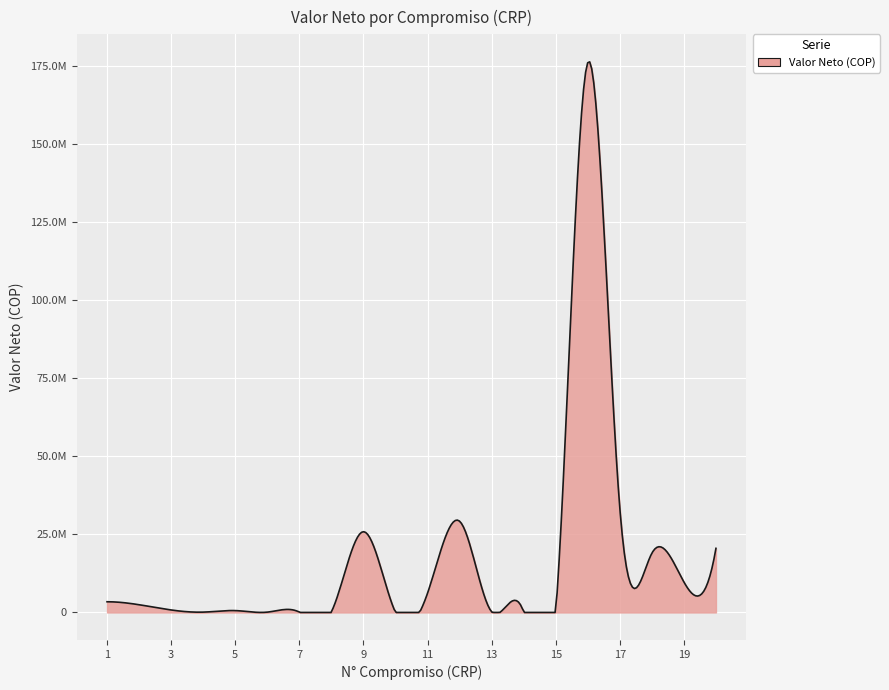

Reading left to right, transcribe all the data shown in this chart.

1=3420500	2=2469200	3=790200	4=103200	5=592700	6=98900	7=98900	8=197700	9=25844715	10=0	11=6150000	12=29201791	13=212501	14=95783	15=0	16=176000000	17=33410572	18=18949897	19=9746100	20=20513220